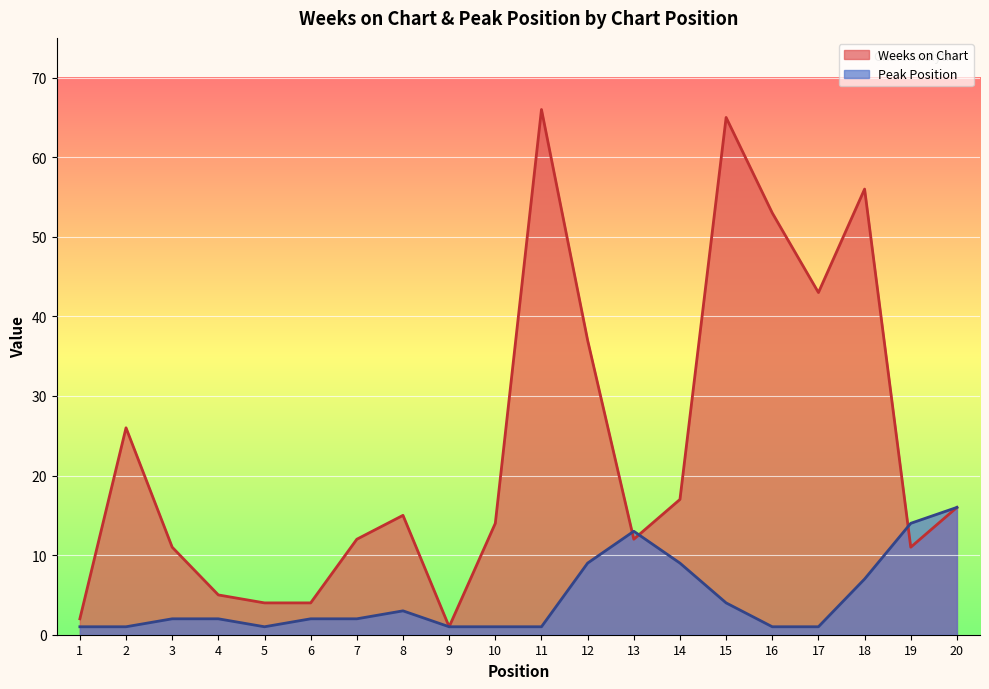

Does the chart display data point markers on the line(s)?

No